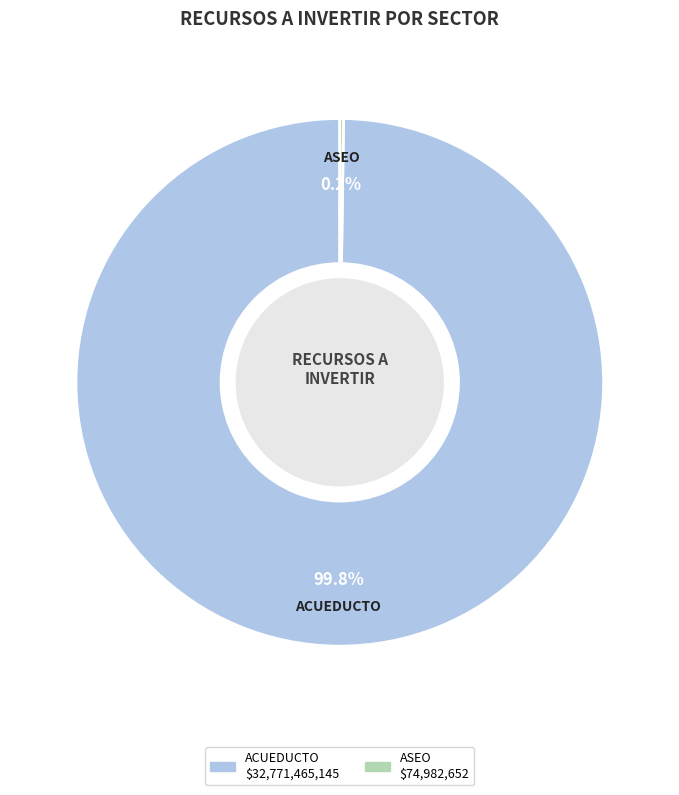

Is there a majority slice in this chart?

Yes